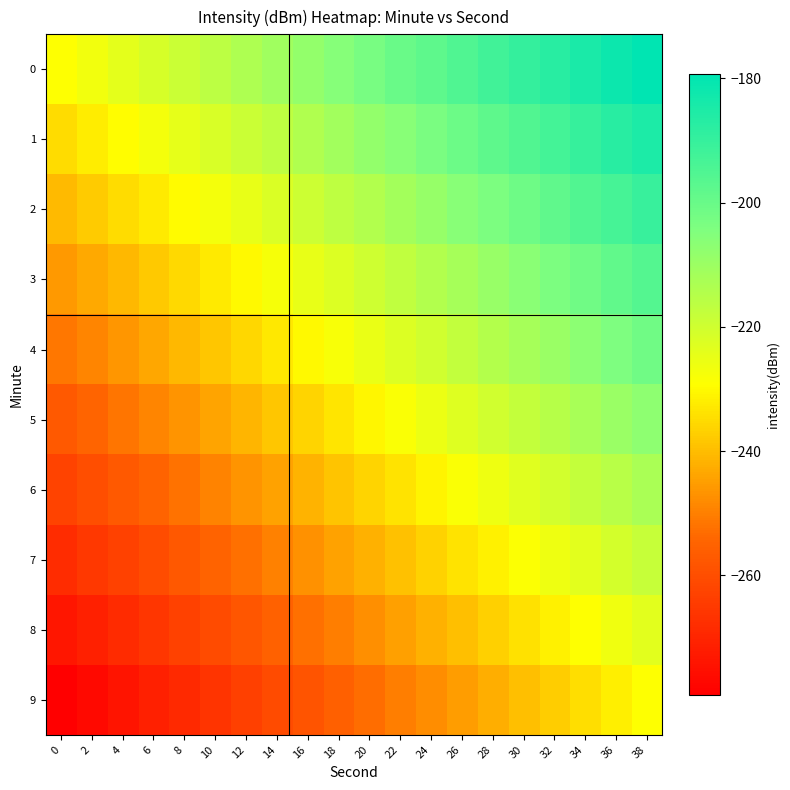

What is the greatest value displayed?

-179.3